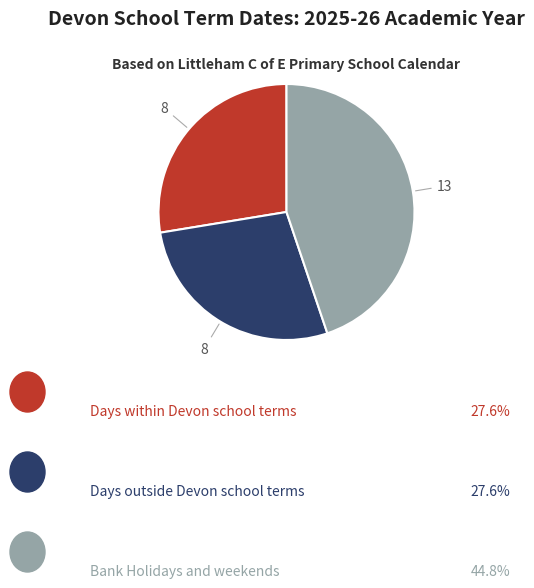

Does any single category account for the majority?

No